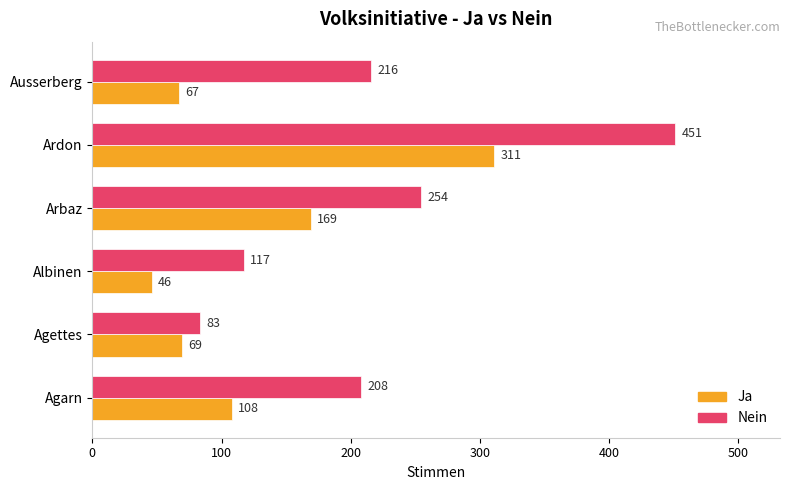

Is it true that Nein equals 216 at Ausserberg?

True